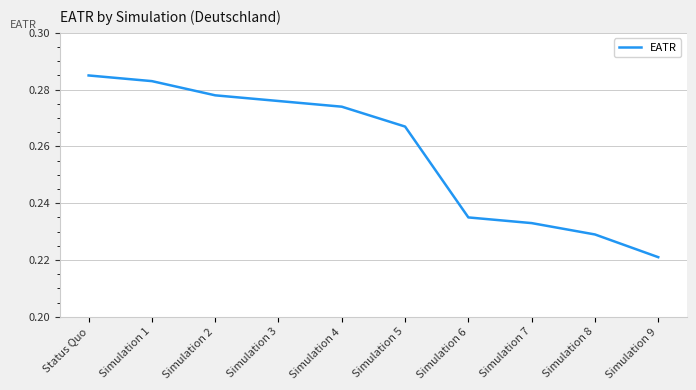

Is it true that the value at Simulation 6 is 0.4?

False